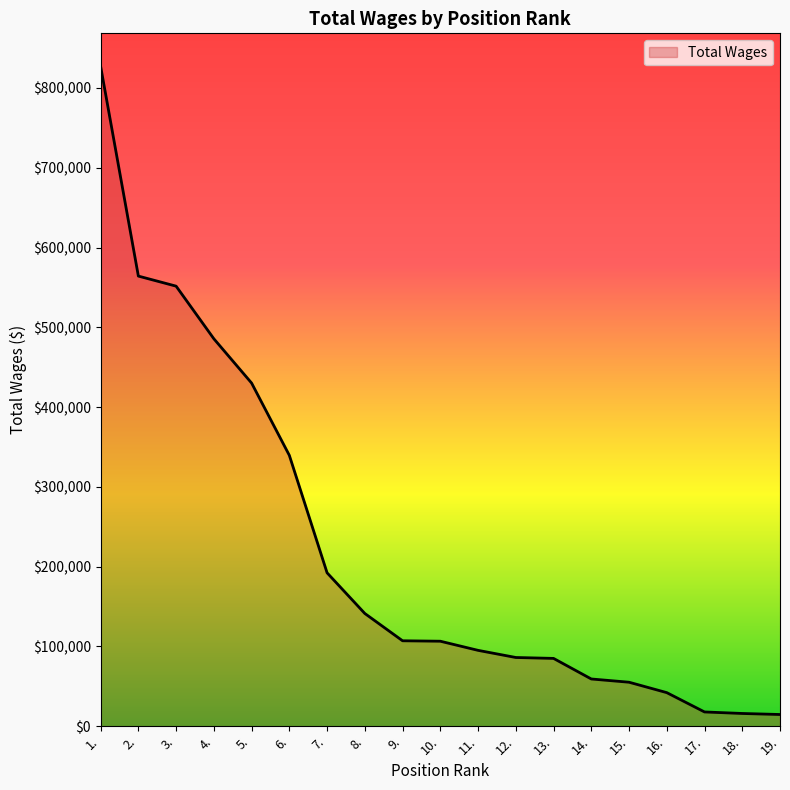

What is the ratio of the value at 5. to the value at 12.?

5.0